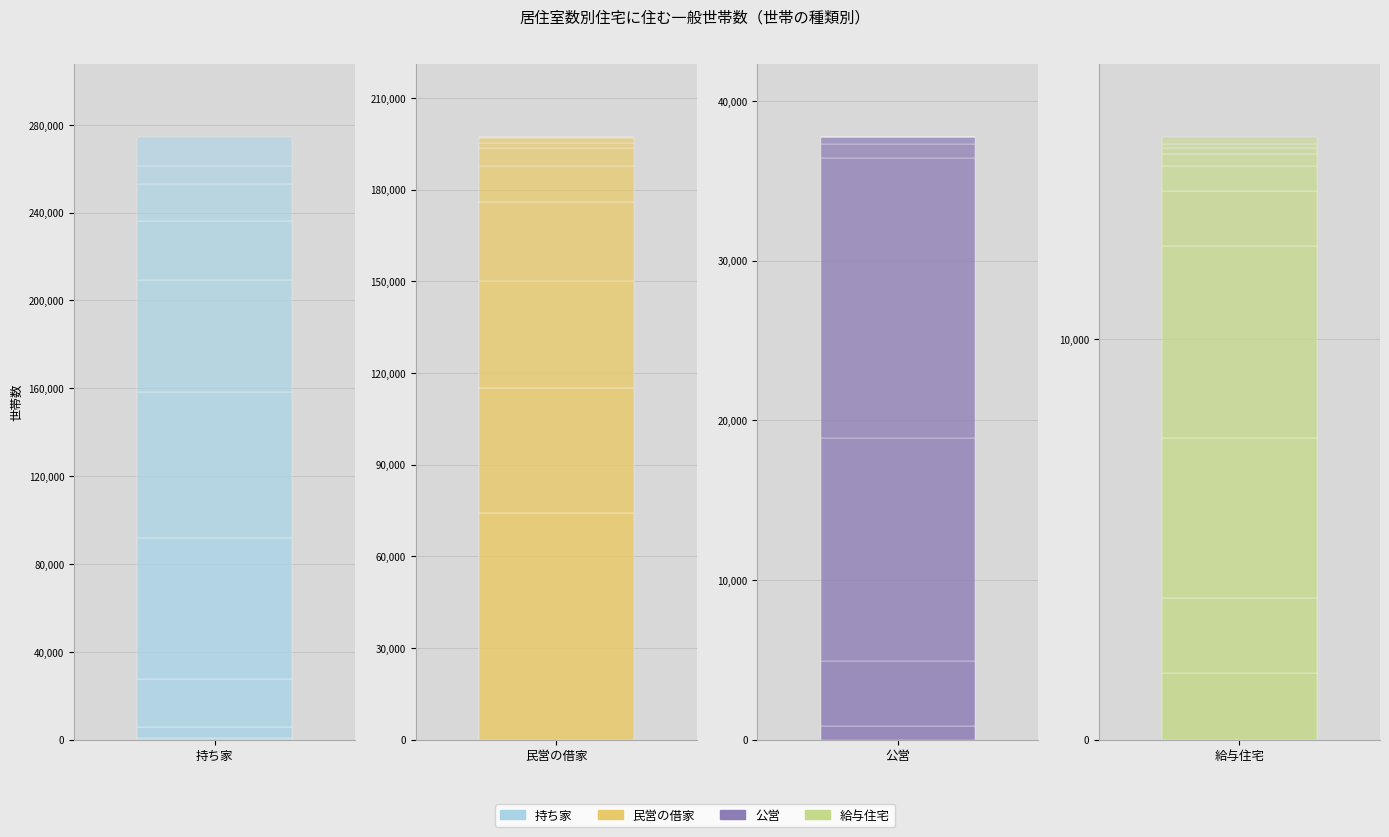

Which series has the largest range (max minus min)?

民営の借家